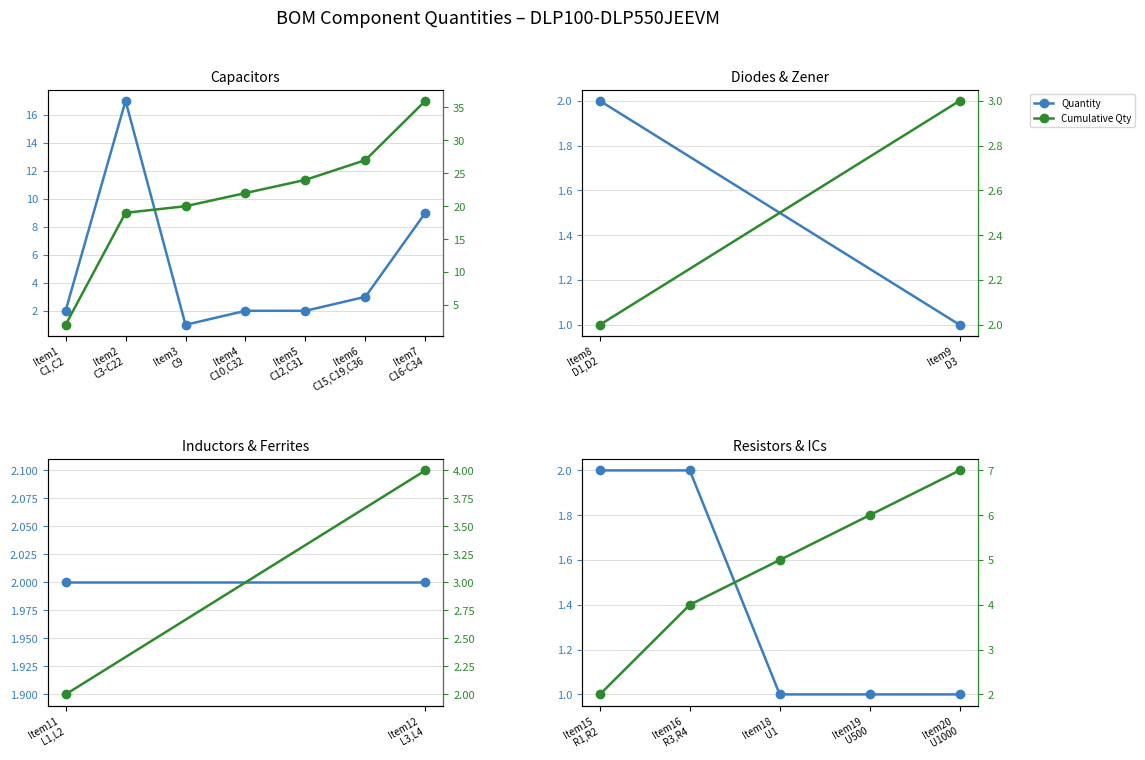

Is this an area chart (filled region under the line)?

No